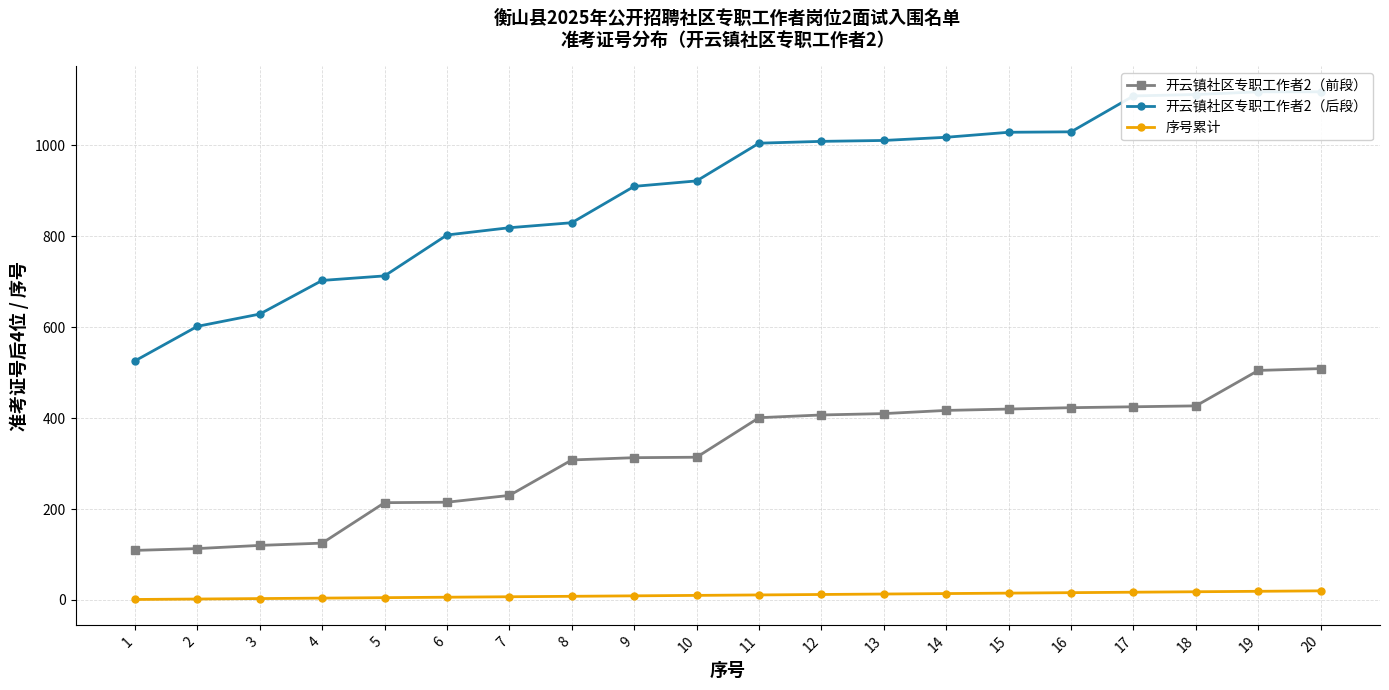

At 5, list the series in order from largest to smallest.

开云镇社区专职工作者2（后段）, 开云镇社区专职工作者2（前段）, 序号累计